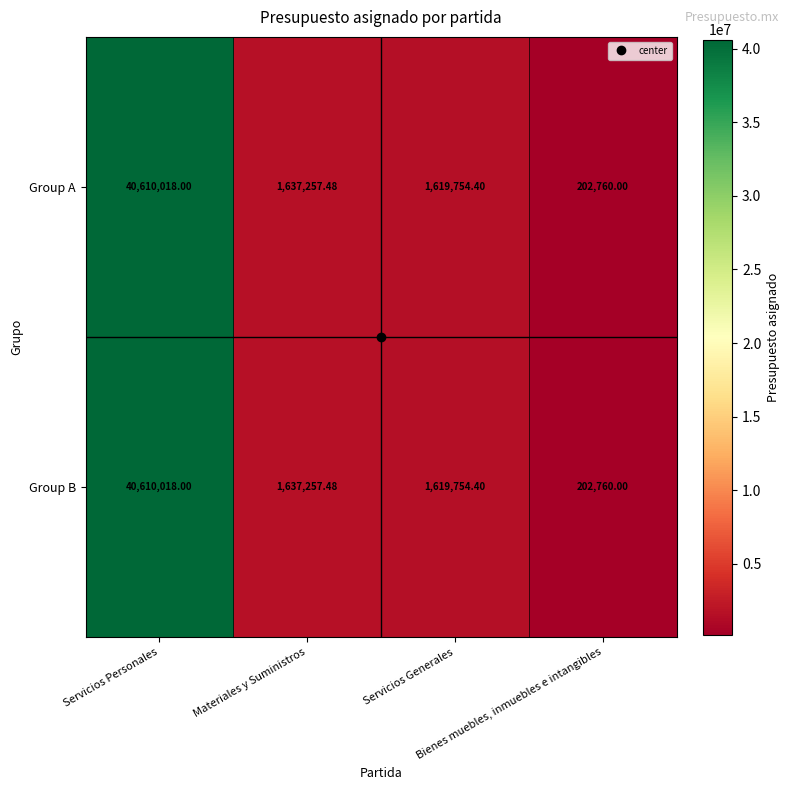

How many series are shown in this chart?

2